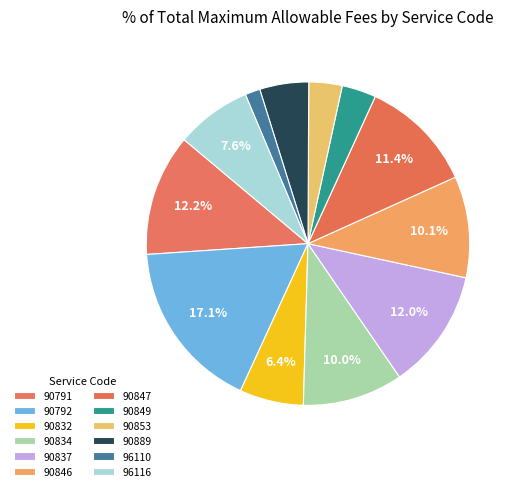

The 90853 slice represents 3% of the pie. True or false?

True